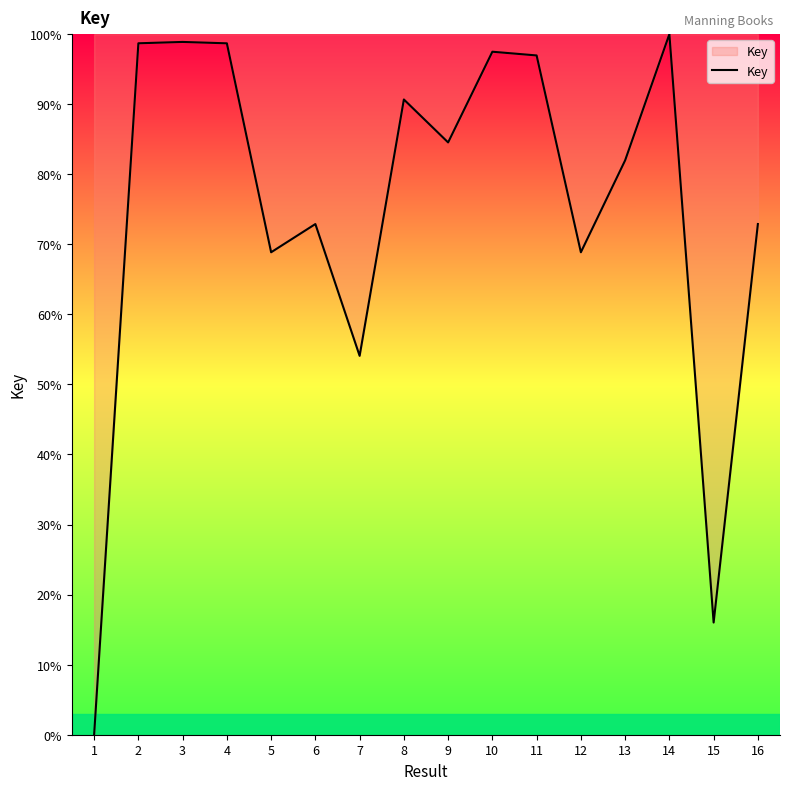

Which category has the lowest value across all series?

1